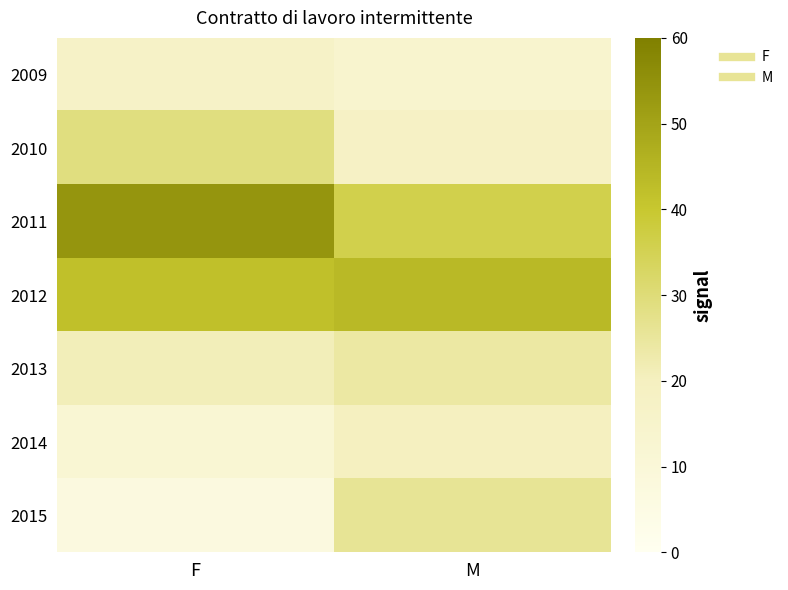

At which category is the sum across all series the highest?

F